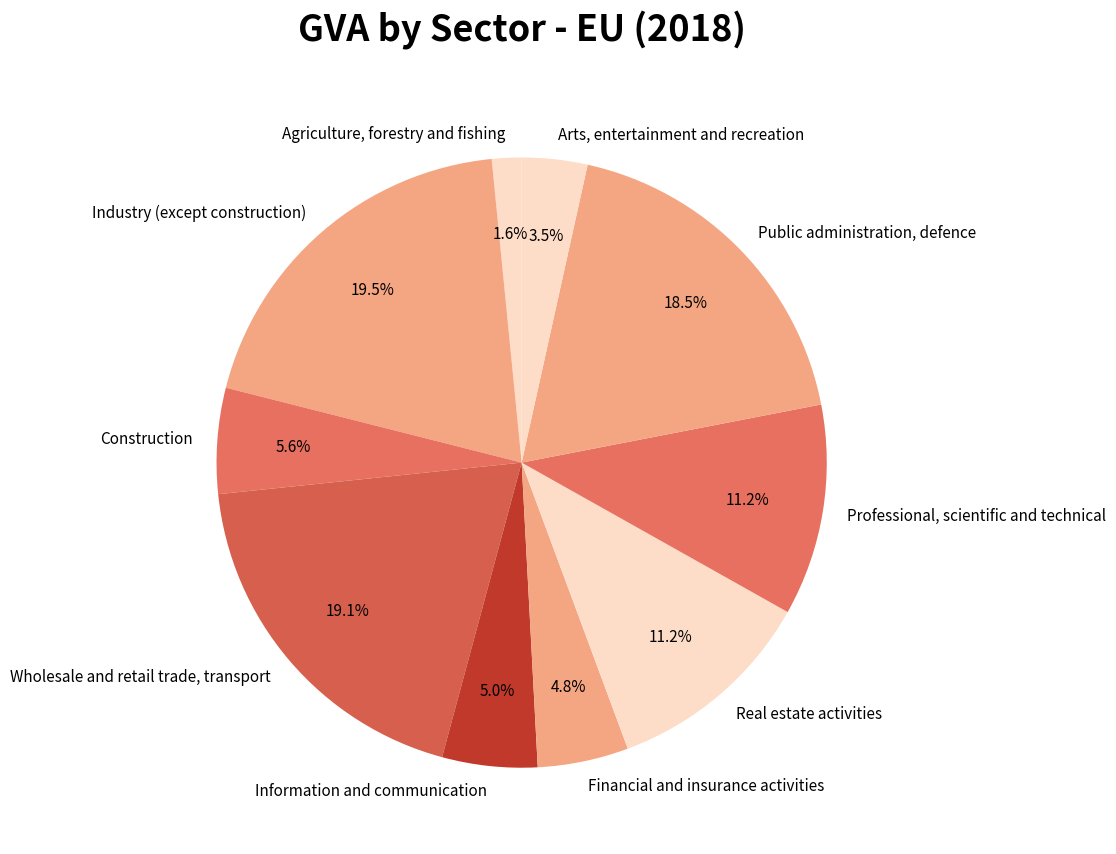

Count the number of slices in the pie.

10